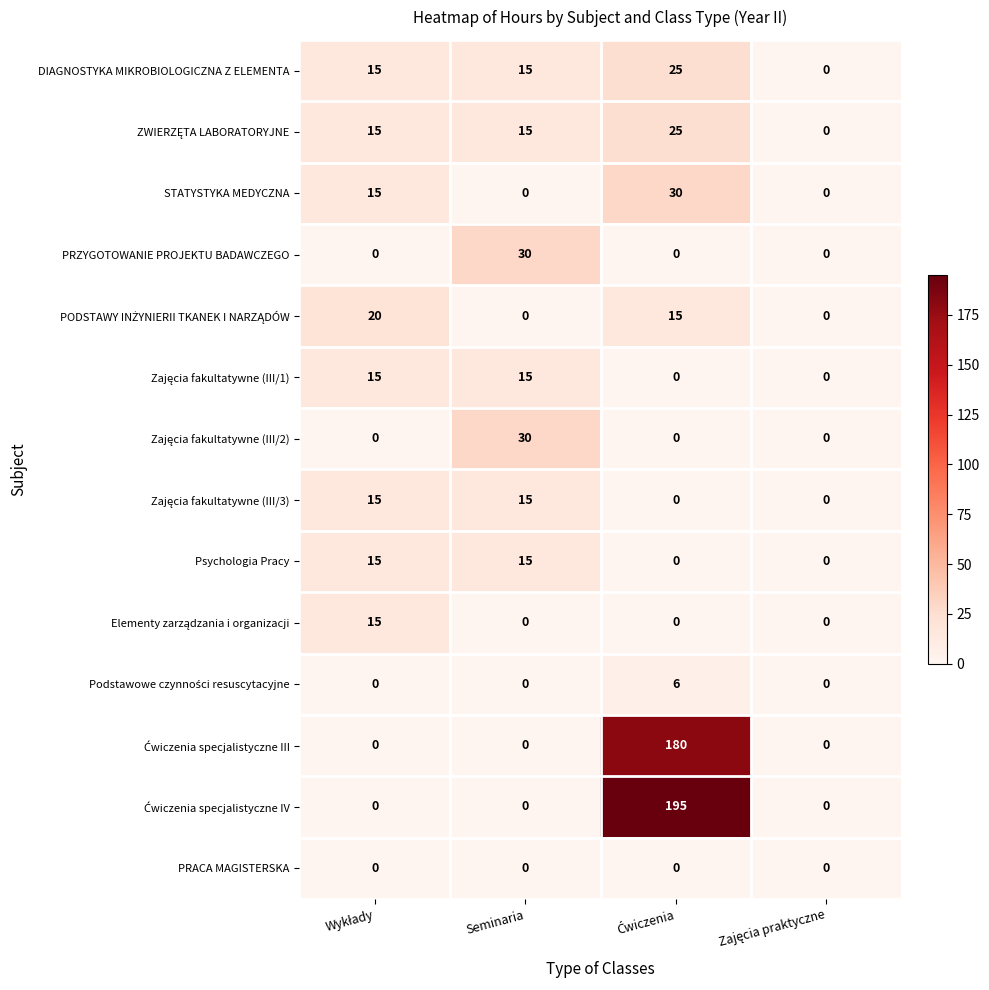

How many categories are shown in the chart?

4